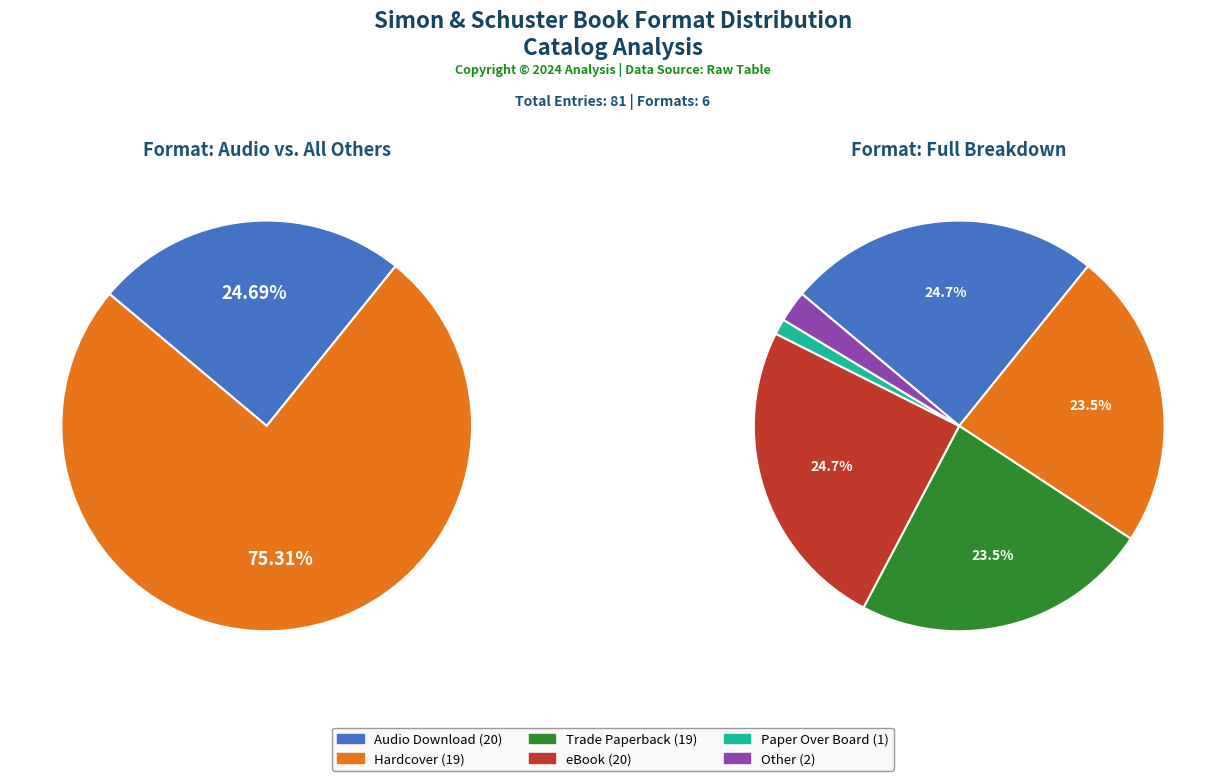

Which category has the smallest portion of the pie?

Paper Over Board